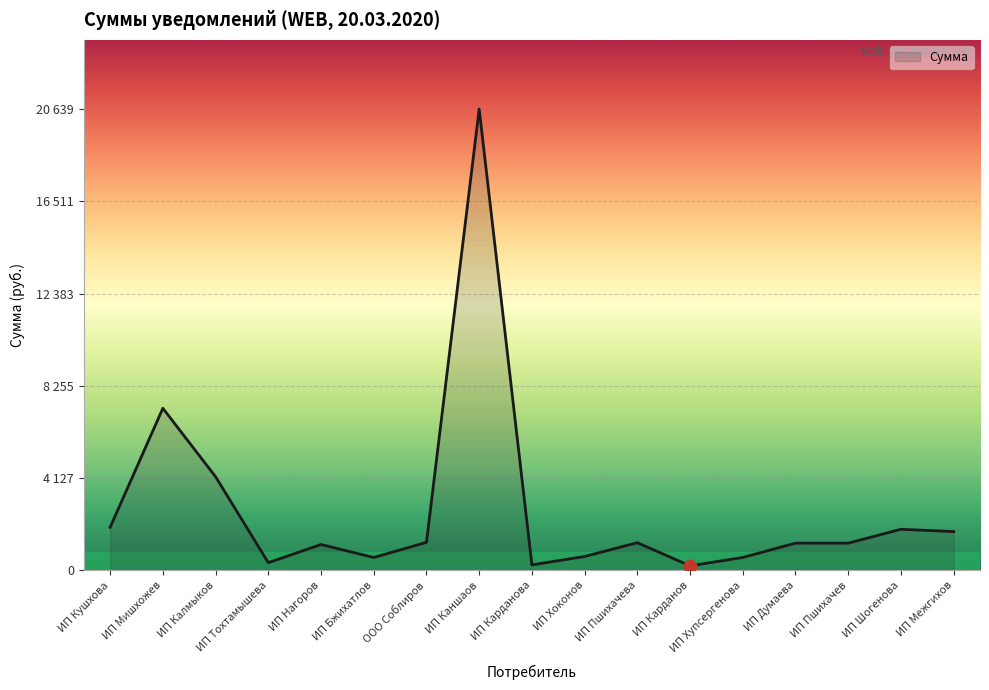

Rank the categories by value from highest to lowest.

ИП Каншаов, ИП Мишхожев, ИП Калмыков, ИП Кушхова, ИП Шогенова, ИП Межгихов, ООО Соблиров, ИП Пшихачева, ИП Думаева, ИП Пшихачев, ИП Нагоров, ИП Хоконов, ИП Хупсергенова, ИП Бжихатлов, ИП Тохтамышева, ИП Карданова, ИП Карданов